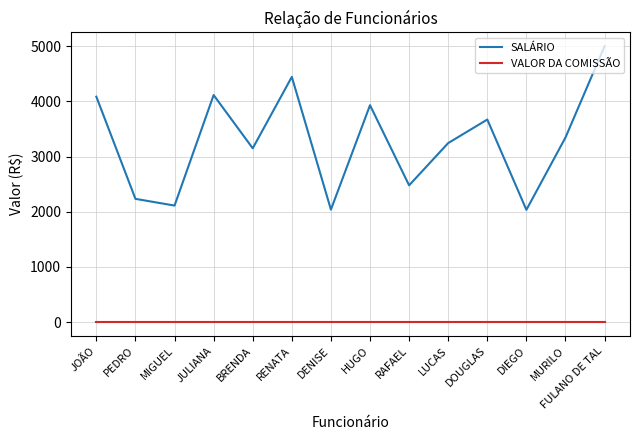

Is it true that SALÁRIO equals 2859 at DIEGO?

False